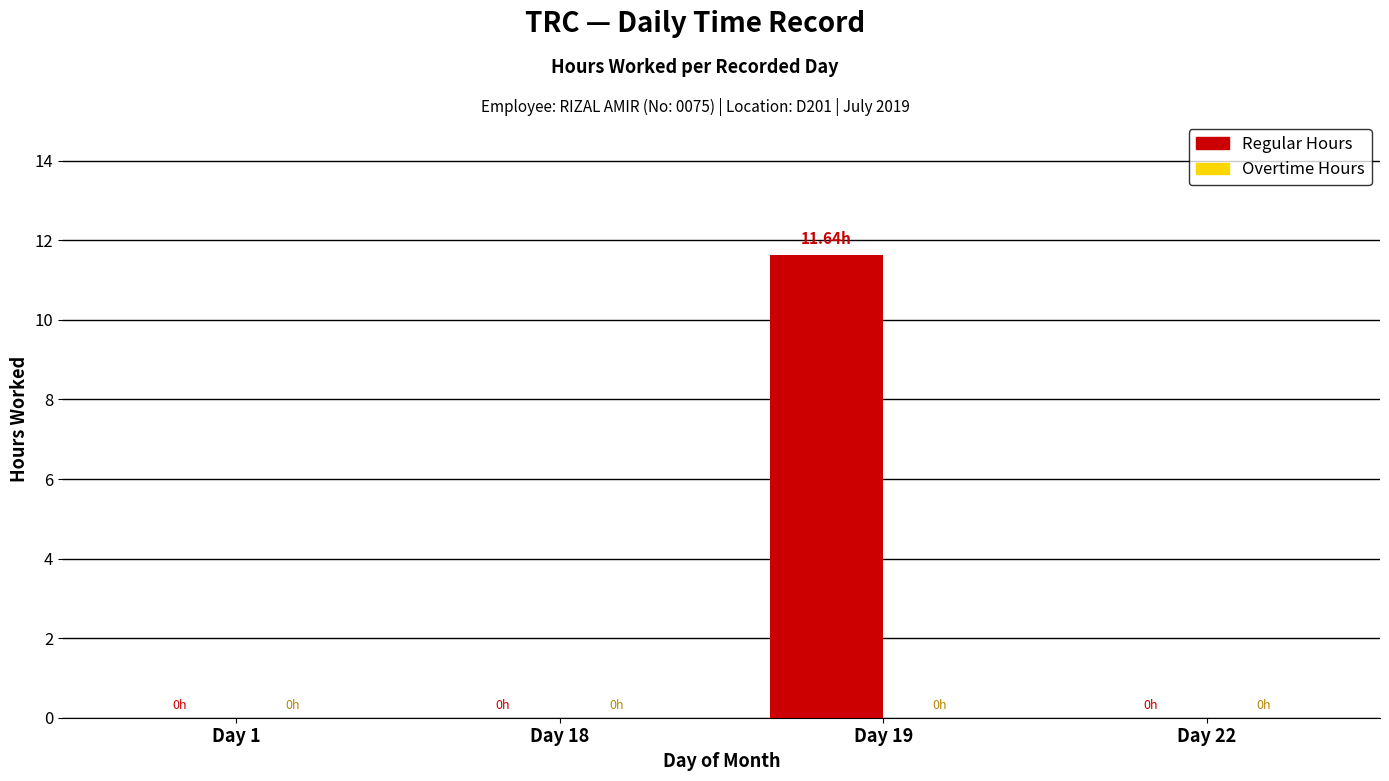

Which has a higher value, Day 22 or Day 19?

Day 19